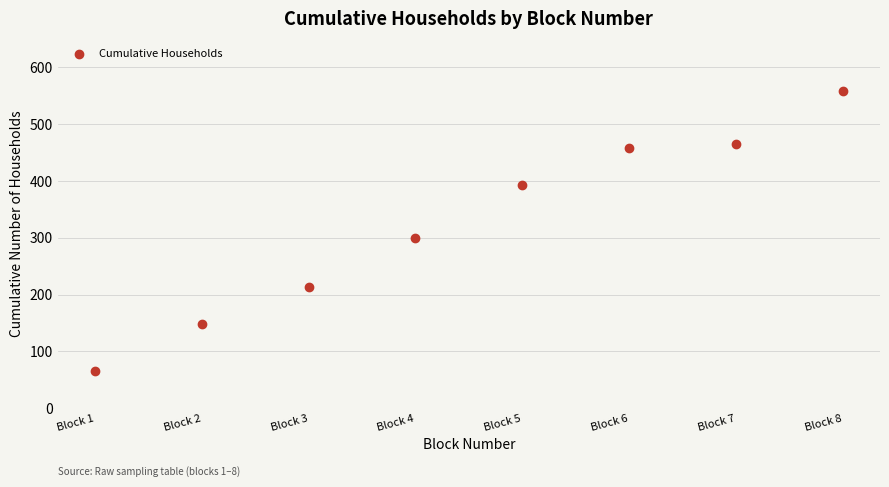

What is the range of Y values (max minus min)?

493